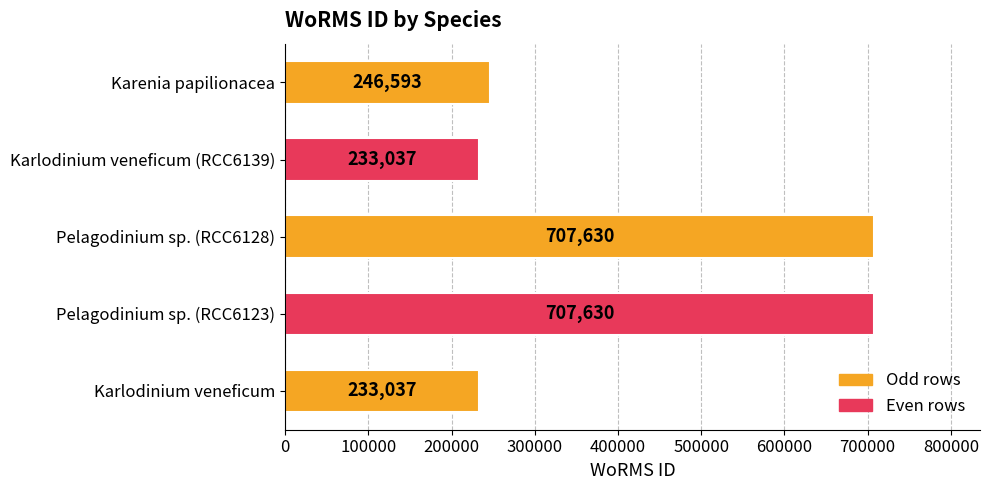

Where is the data nearest to the value 470333?

Karenia papilionacea